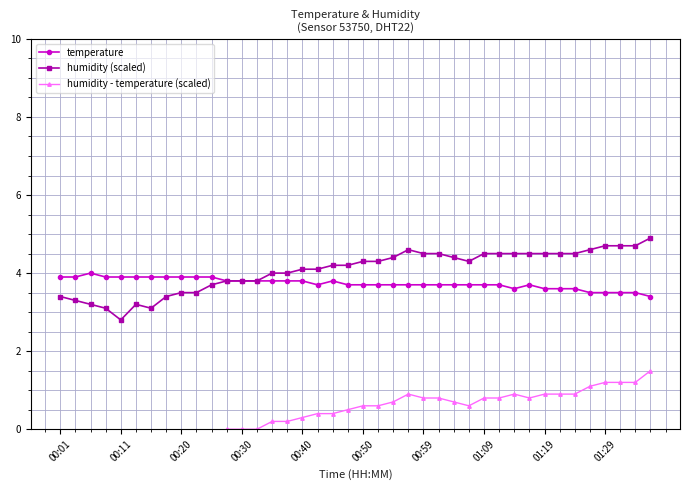

Which category has the lowest value in the humidity (scaled) series?

00:11